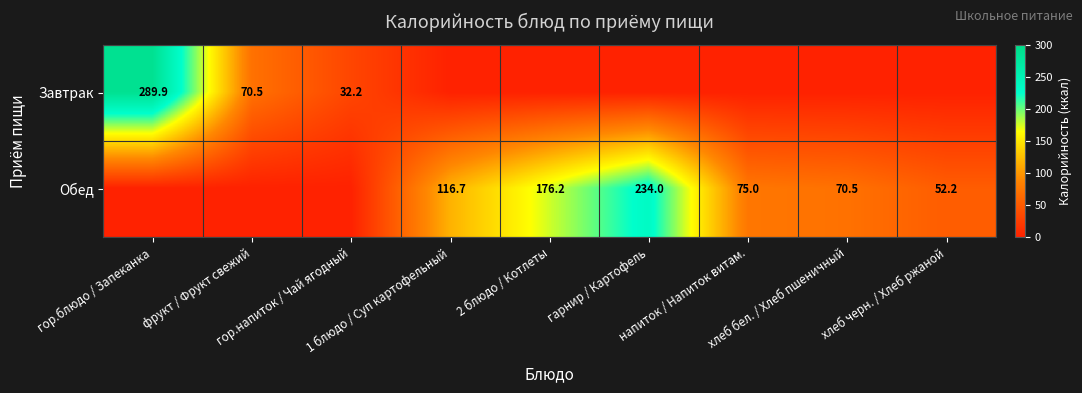

What is the sum of all Обед values?

724.6